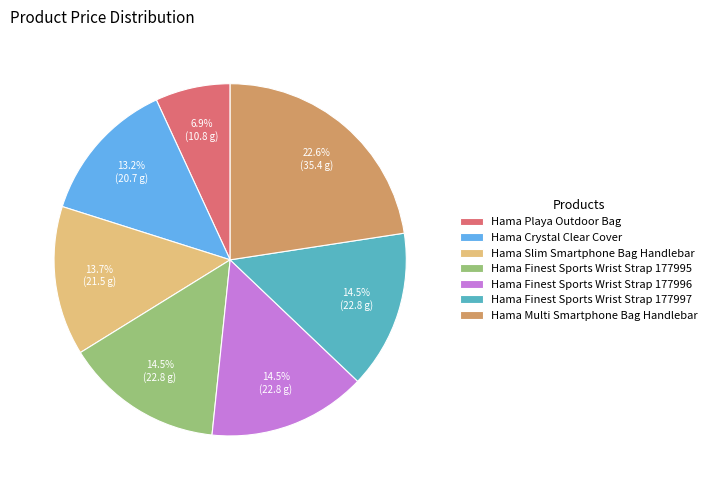

Between Hama Multi Smartphone Bag Handlebar and Hama Crystal Clear Cover, which is larger?

Hama Multi Smartphone Bag Handlebar